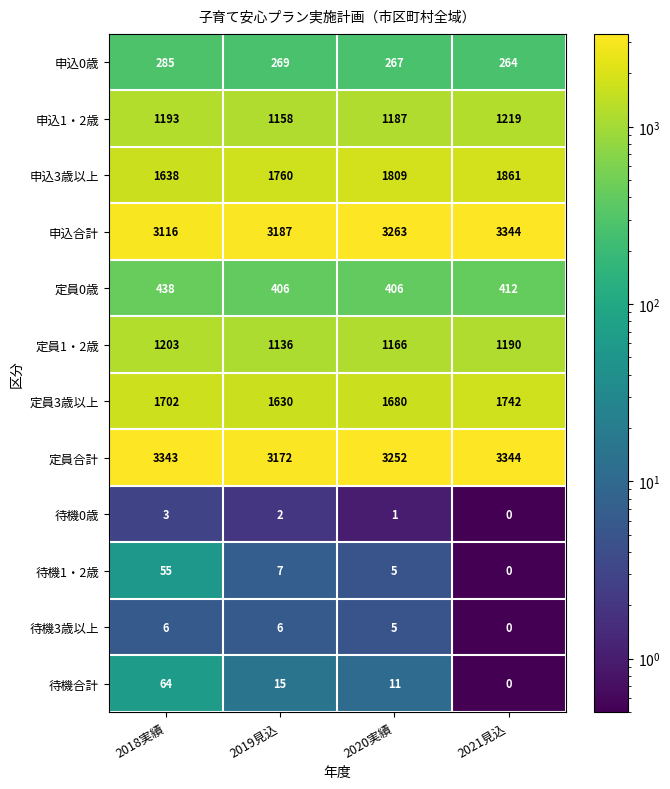

Count the 定員0歳 values in the range 406 to 438.

4